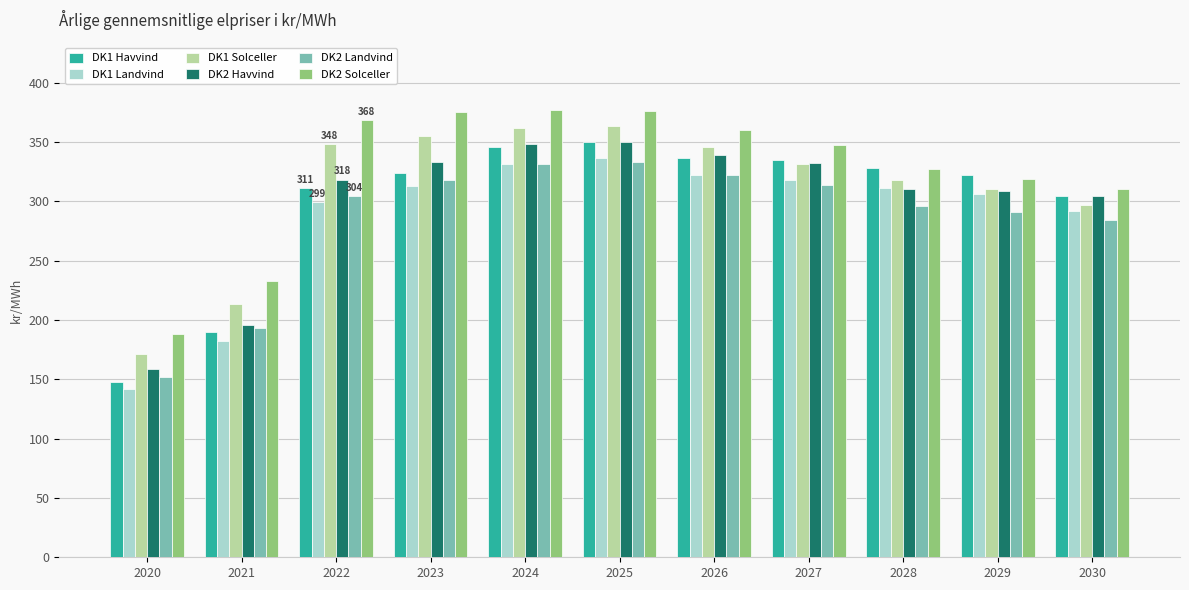

Where is DK2 Solceller nearest to the value 282?

2030